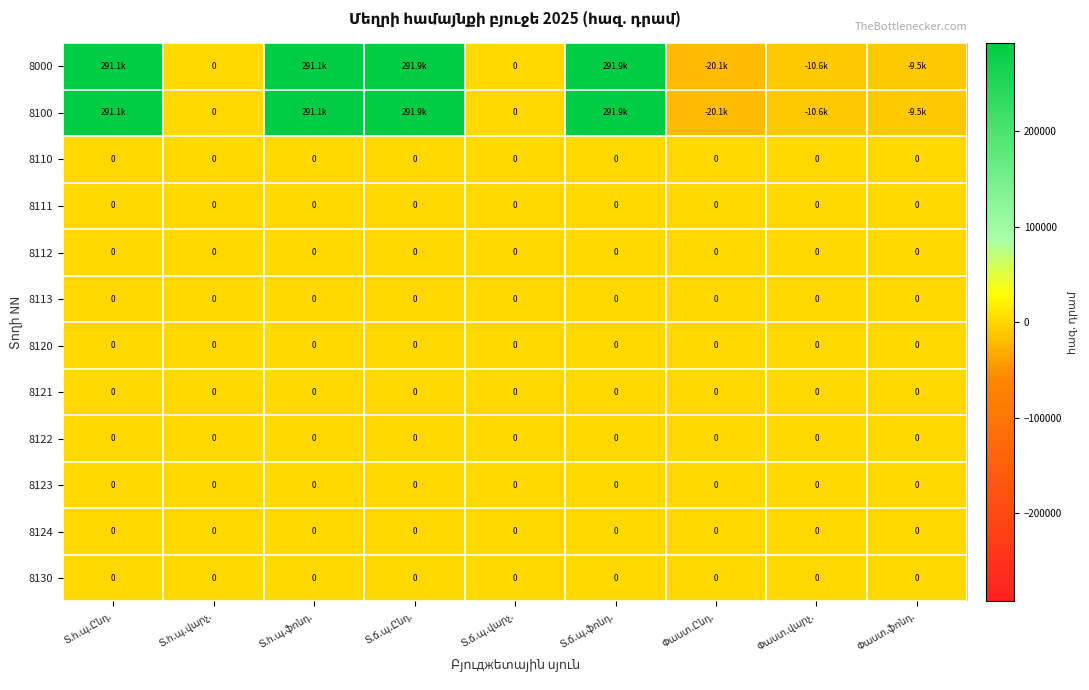

Is it true that 8113 equals 0.0 at Տ.հ.պ.Ընդ.?

True